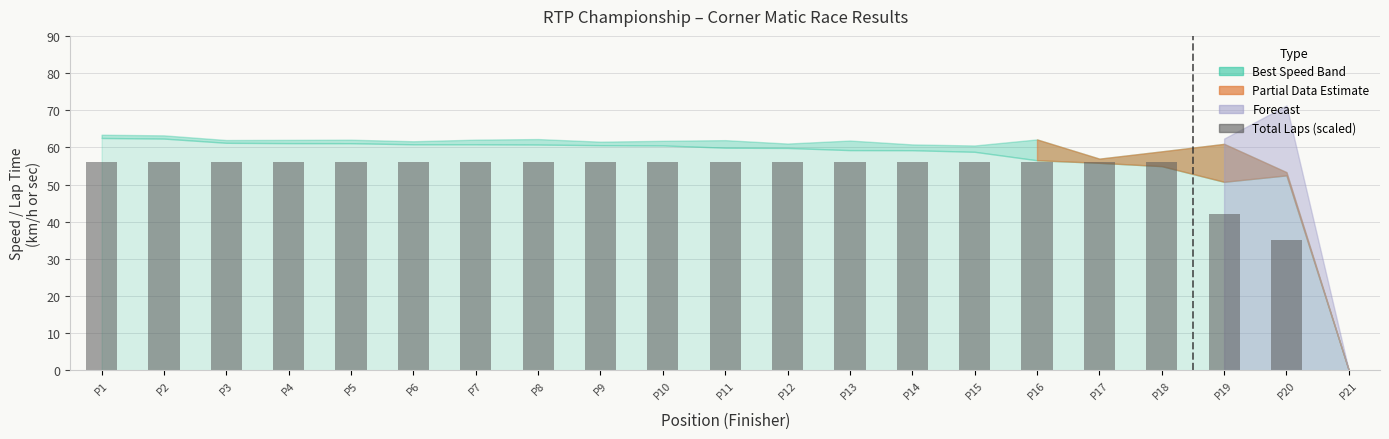

What is the sum of the values at P11 and P16?

112